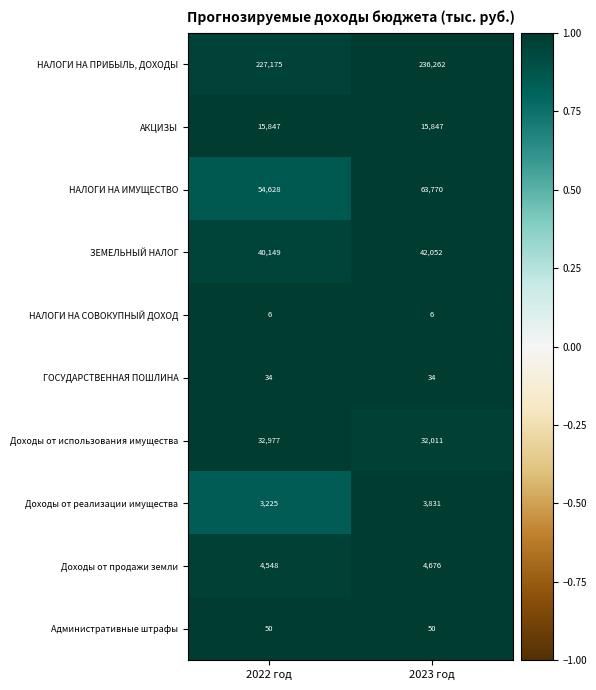

Reading left to right, what are all the values shown in this chart?

НАЛОГИ НА ПРИБЫЛЬ, ДОХОДЫ: 227175	236262
АКЦИЗЫ: 15847	15847
НАЛОГИ НА ИМУЩЕСТВО: 54628	63770
ЗЕМЕЛЬНЫЙ НАЛОГ: 40149	42052
НАЛОГИ НА СОВОКУПНЫЙ ДОХОД: 6	6
ГОСУДАРСТВЕННАЯ ПОШЛИНА: 34	34
Доходы от использования имущества: 32977	32011
Доходы от реализации имущества: 3225	3831
Доходы от продажи земли: 4548	4676
Административные штрафы: 50	50